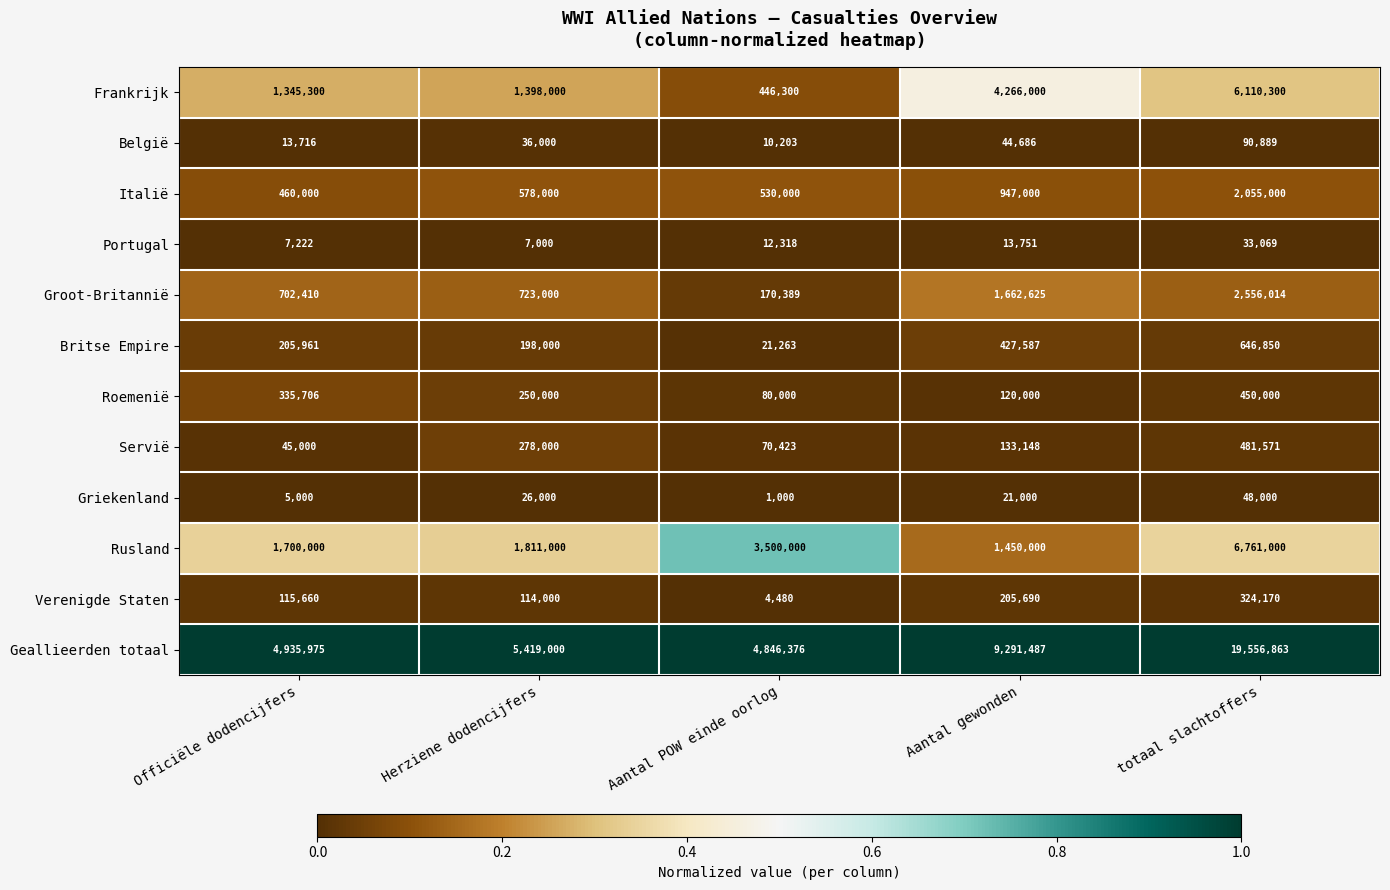

What is the difference between the highest and lowest values at Aantal gewonden?

9277736